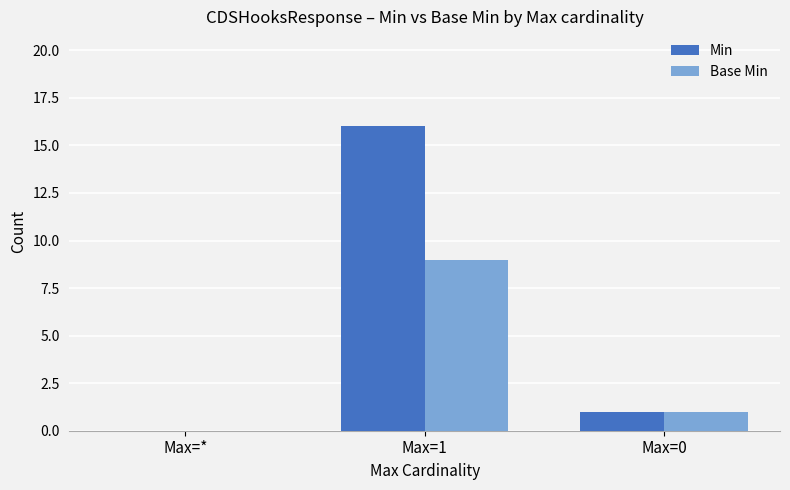

Reading left to right, extract all data points from this chart.

Min: Max=*=0	Max=1=16	Max=0=1
Base Min: Max=*=0	Max=1=9	Max=0=1